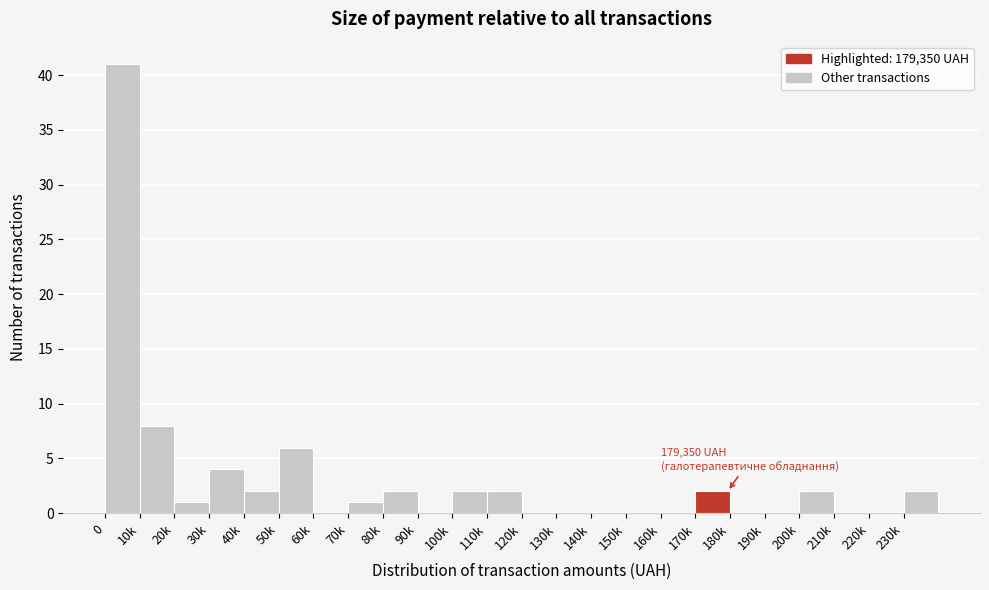

Reading left to right, transcribe all the data shown in this chart.

0=41	10k=8	20k=1	30k=4	40k=2	50k=6	60k=0	70k=1	80k=2	90k=0	100k=2	110k=2	120k=0	130k=0	140k=0	150k=0	160k=0	170k=2	180k=0	190k=0	200k=2	210k=0	220k=0	230k=2